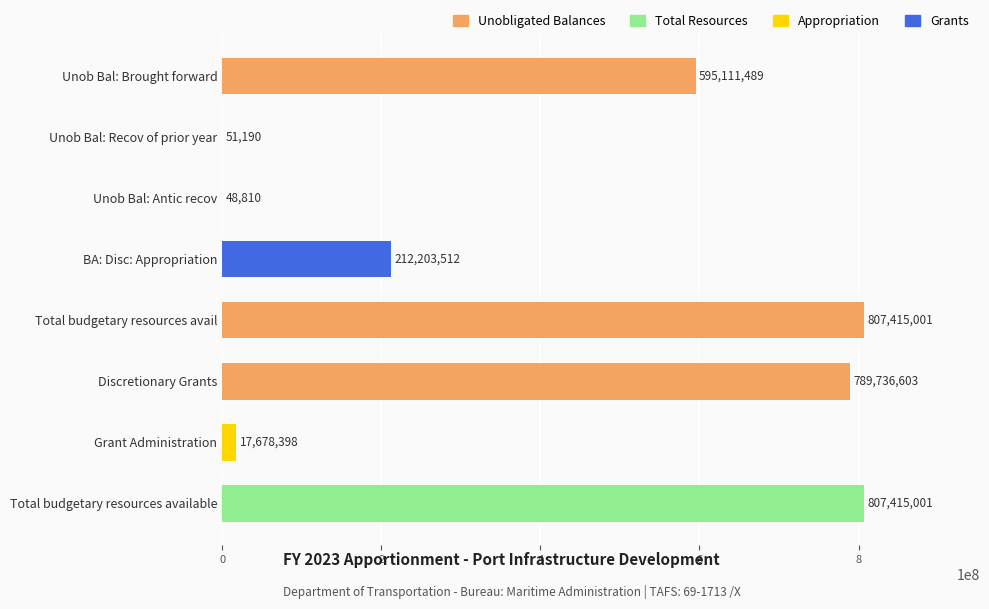

What is the change in value from Discretionary Grants to Grant Administration?

-772058205